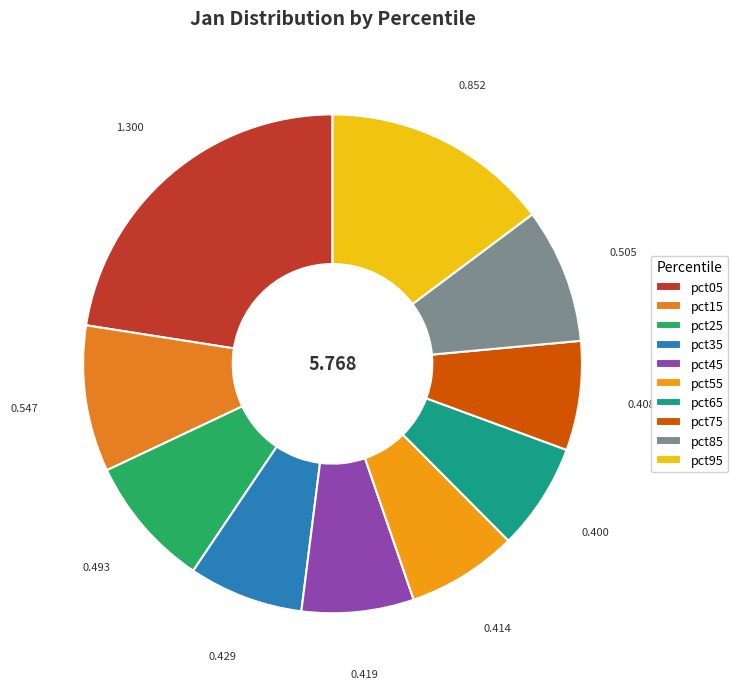

Is there any slice that represents more than half of the pie?

No